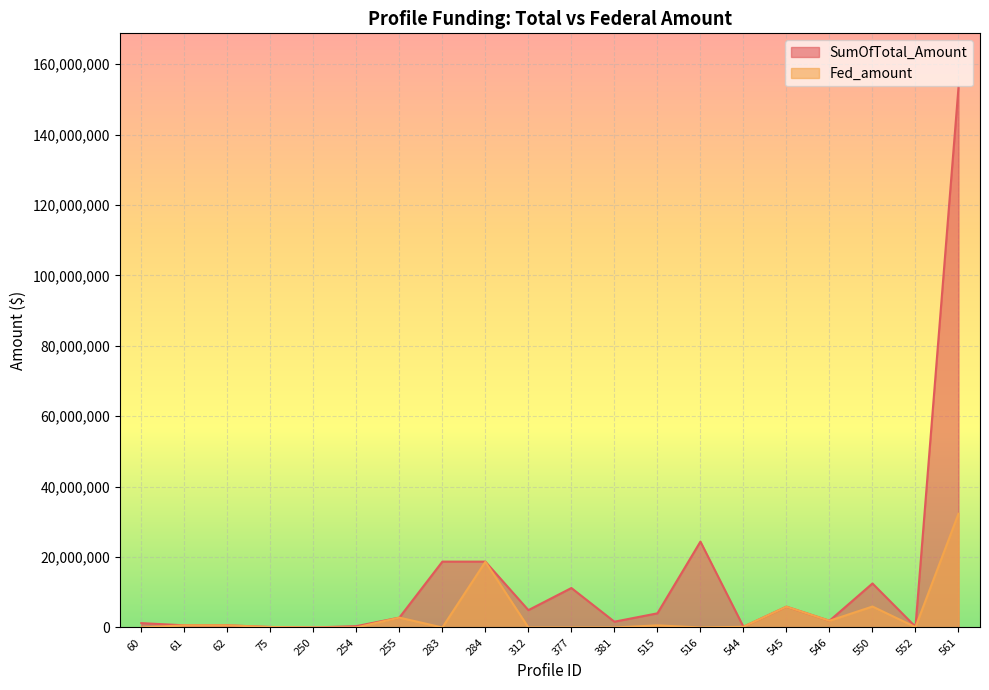

How many interior local valleys does the SumOfTotal_Amount series have?

6